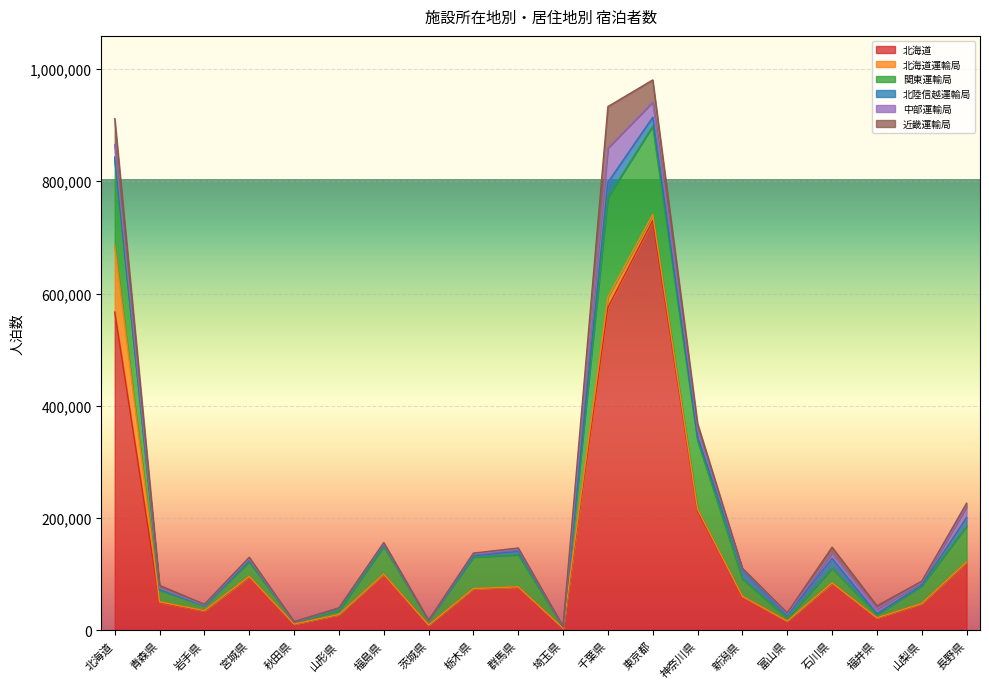

The 北陸信越運輸局 series shows 1231 at 山梨県. True or false?

True